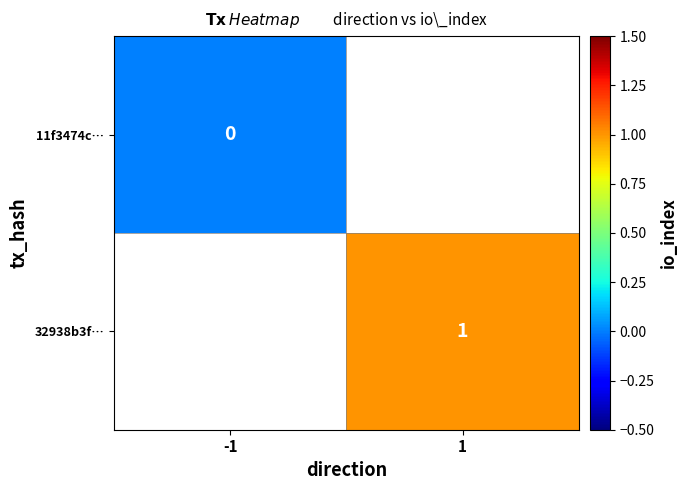

At how many categories does at least one series exceed 0?

1